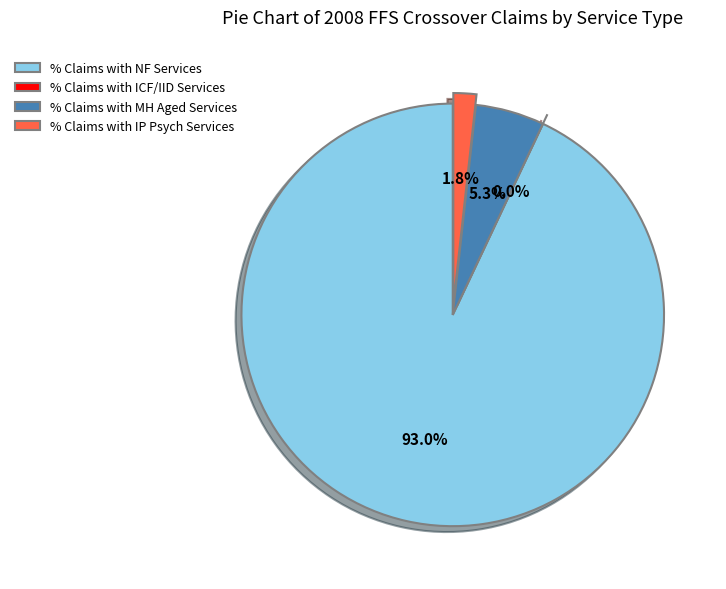

Does % Claims with NF Services account for over 50% of the chart?

Yes